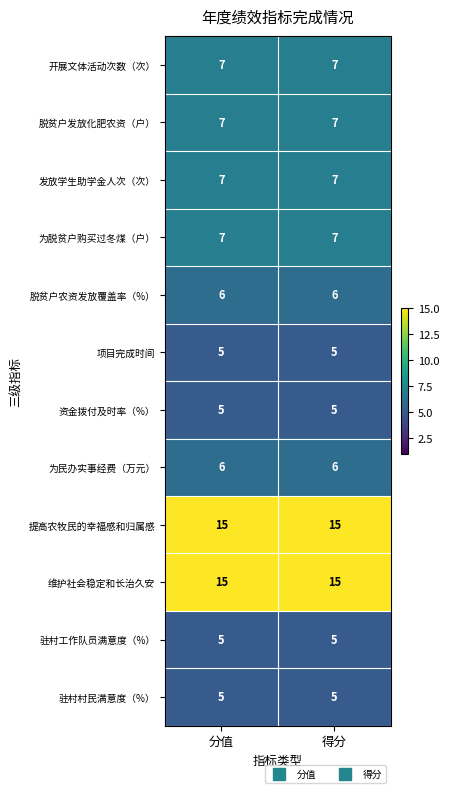

What is the highest value of the 脱贫户农资发放覆盖率（%） series?

6